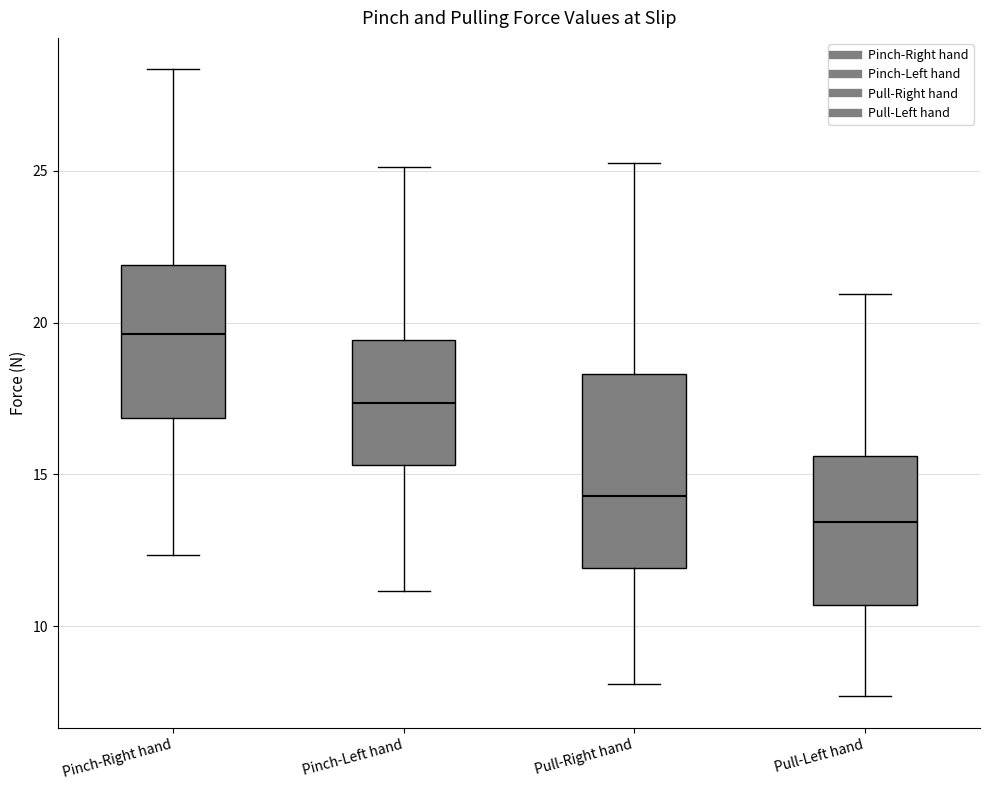

Where does the median line of the box for Pinch-Left hand sit on the y-axis? The values are not printed on the chart, so give them approximately, as read against the axis.

17.5